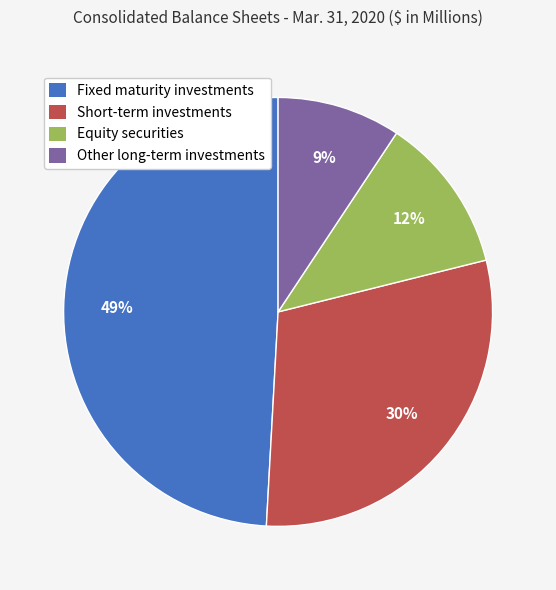

Between Other long-term investments and Short-term investments, which is larger?

Short-term investments